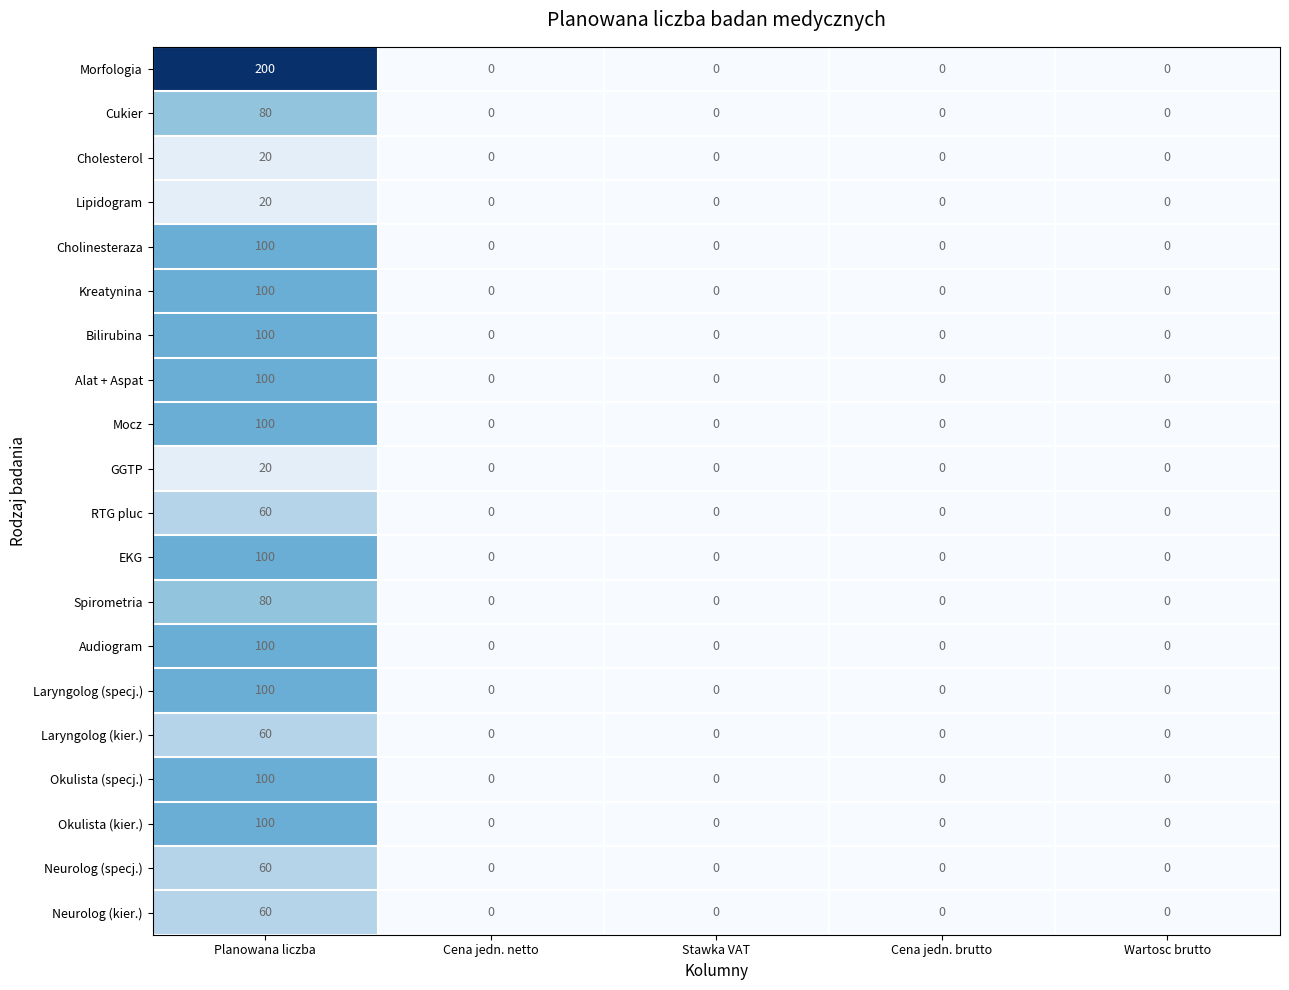

The value of Audiogram at Planowana liczba is 52. True or false?

False